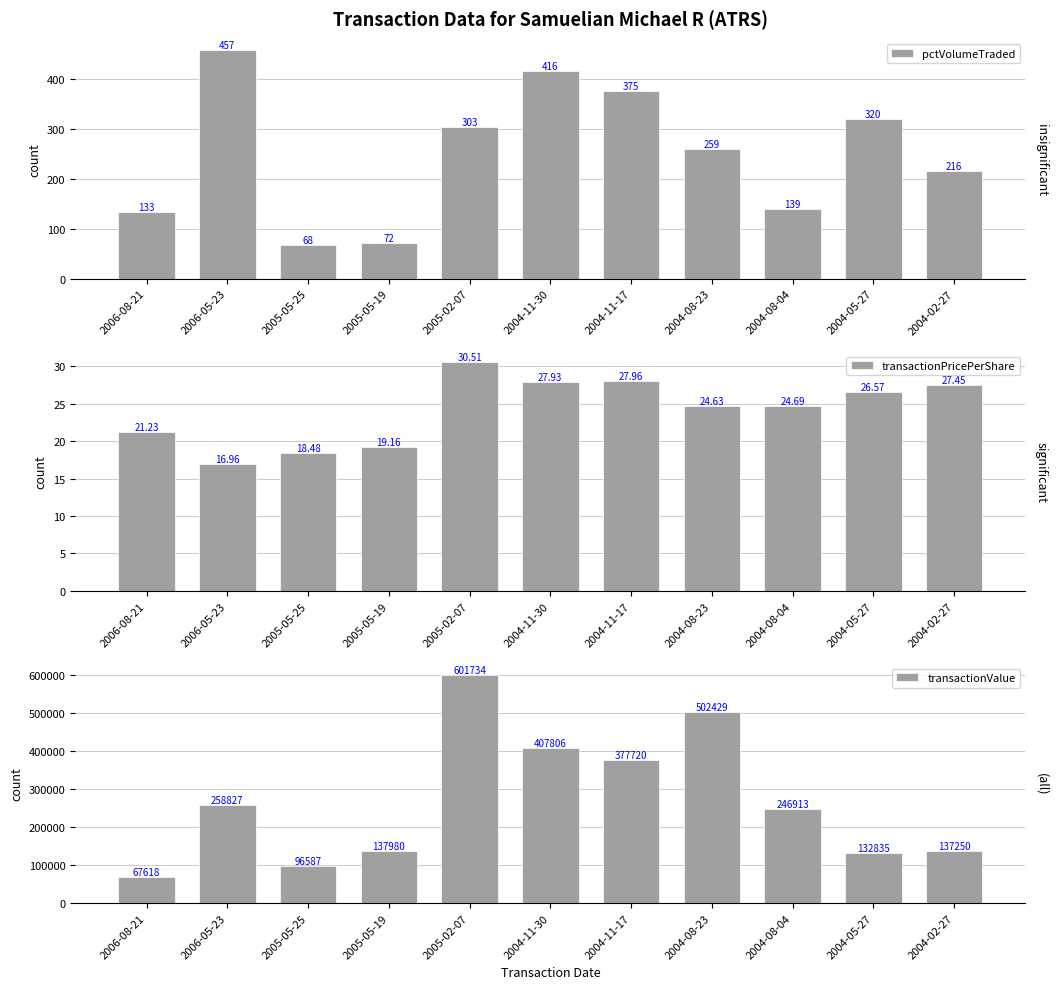

What is the value of the transactionValue bar at the 11th from the left?

137250